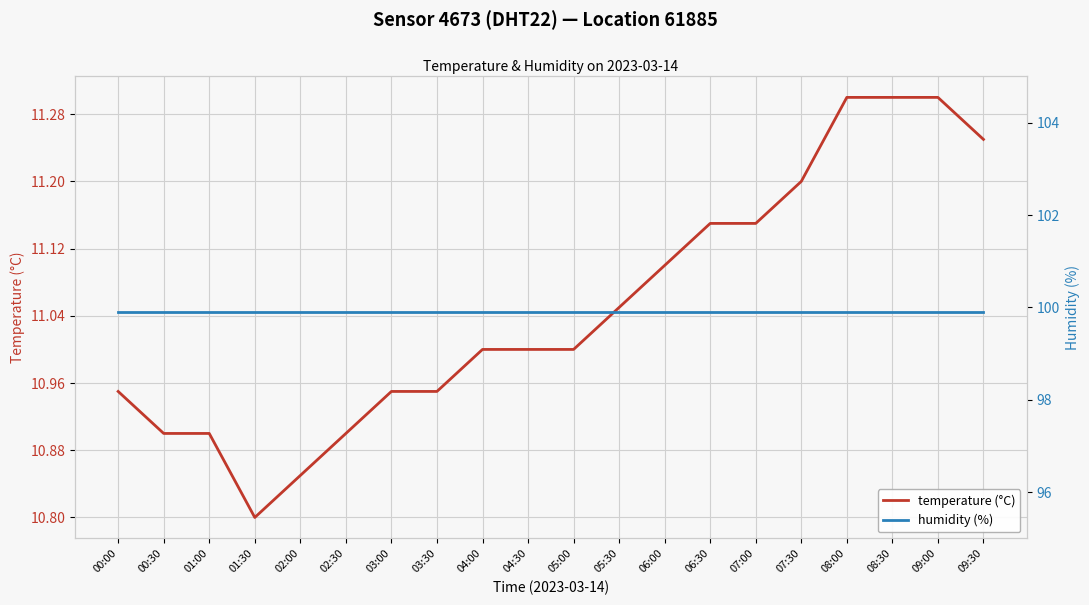

What is the average value of the temperature (°C) series?

11.1